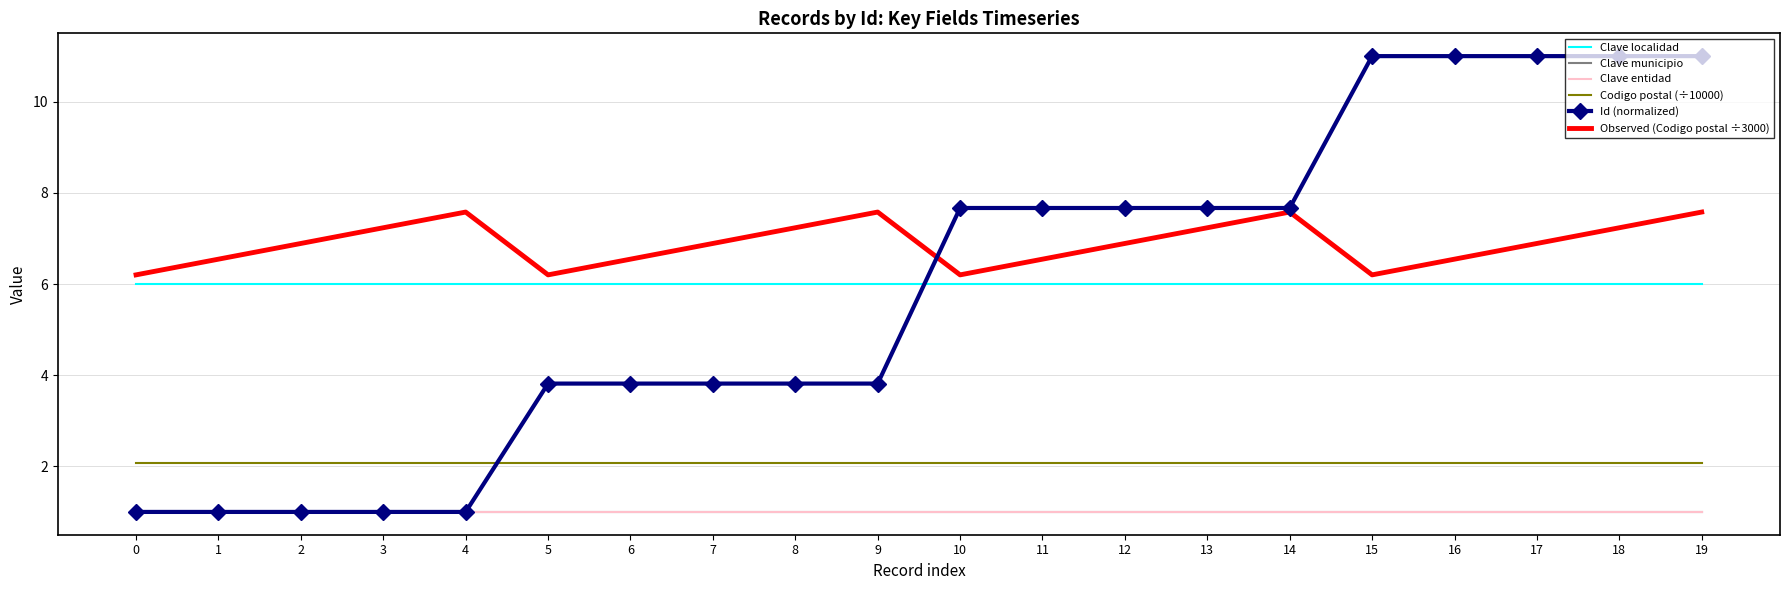

Read the Clave entidad value at 3.

1.0